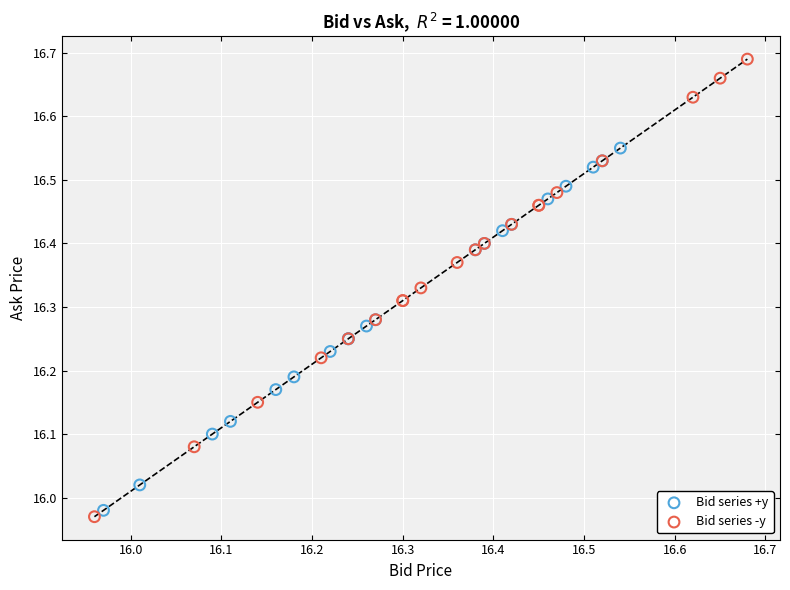

Which series has the widest spread of Y values?

Bid series -y